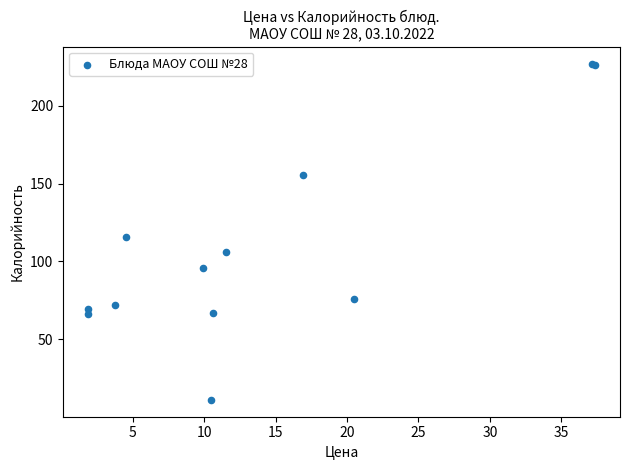

What Y value in the scatter plot is closest to 119?

115.5